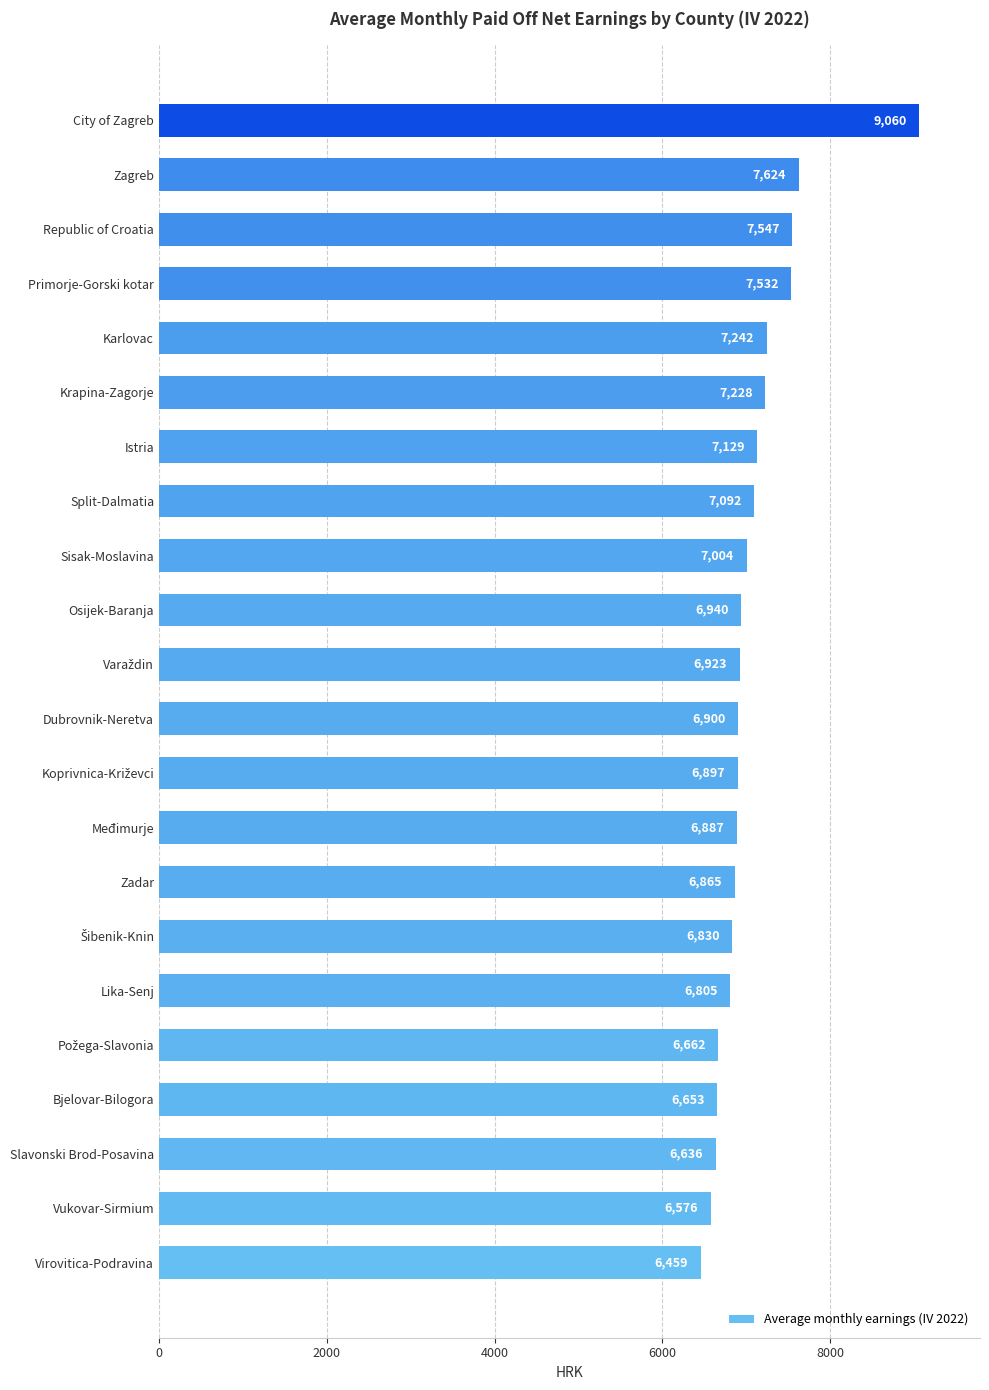

Reading bottom to top, what are all the values shown in this chart?

6459	6576	6636	6653	6662	6805	6830	6865	6887	6897	6900	6923	6940	7004	7092	7129	7228	7242	7532	7547	7624	9060